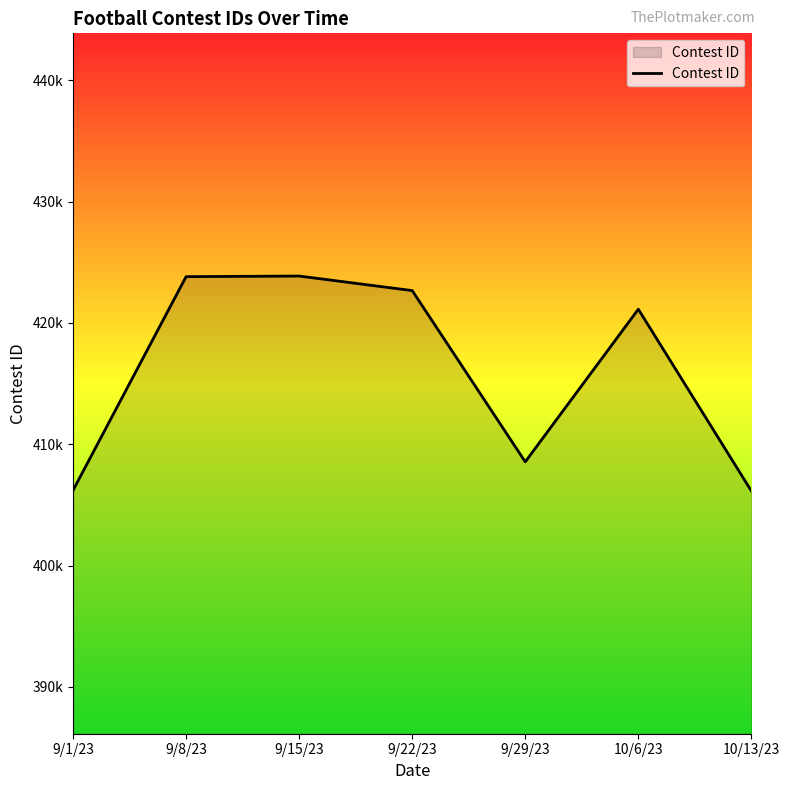

At which label is the value closest to 415001?

10/6/23